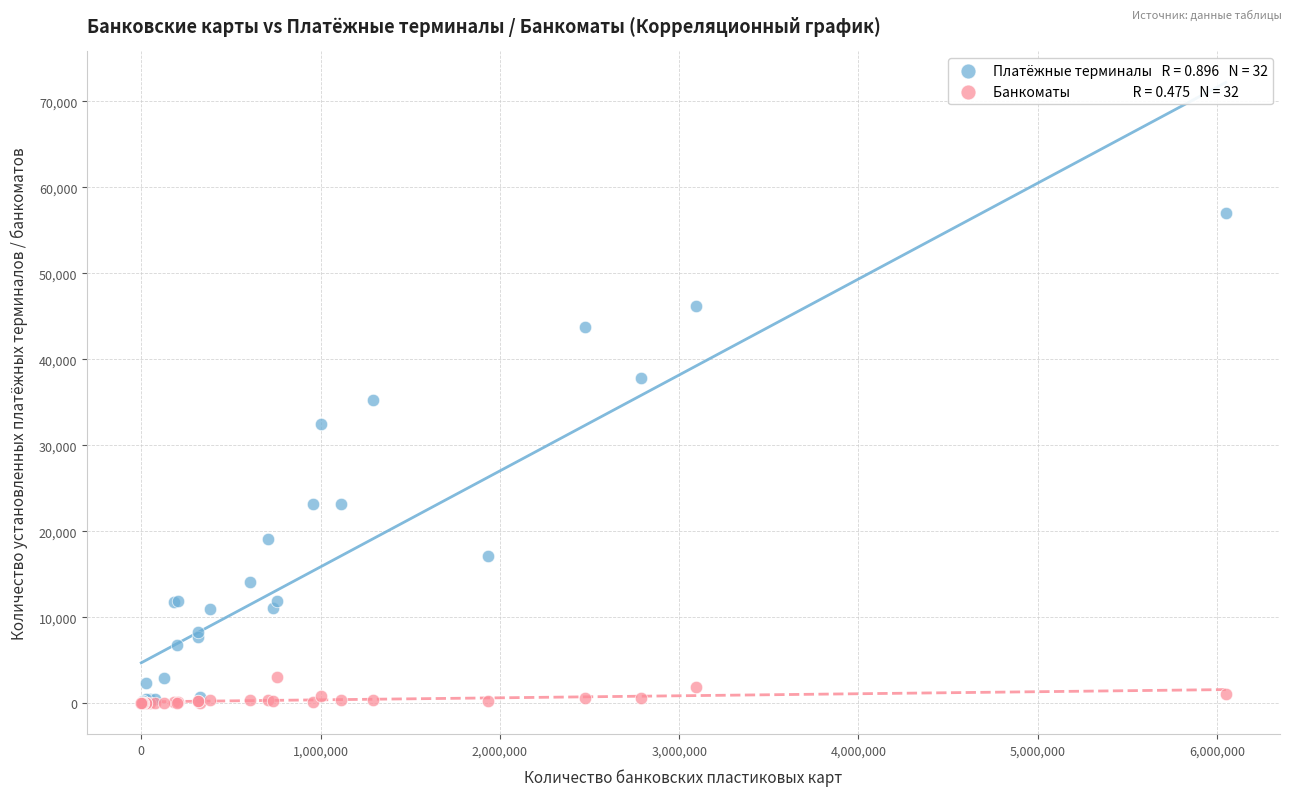

Across all series, what Y value is closest to 28473?

32513